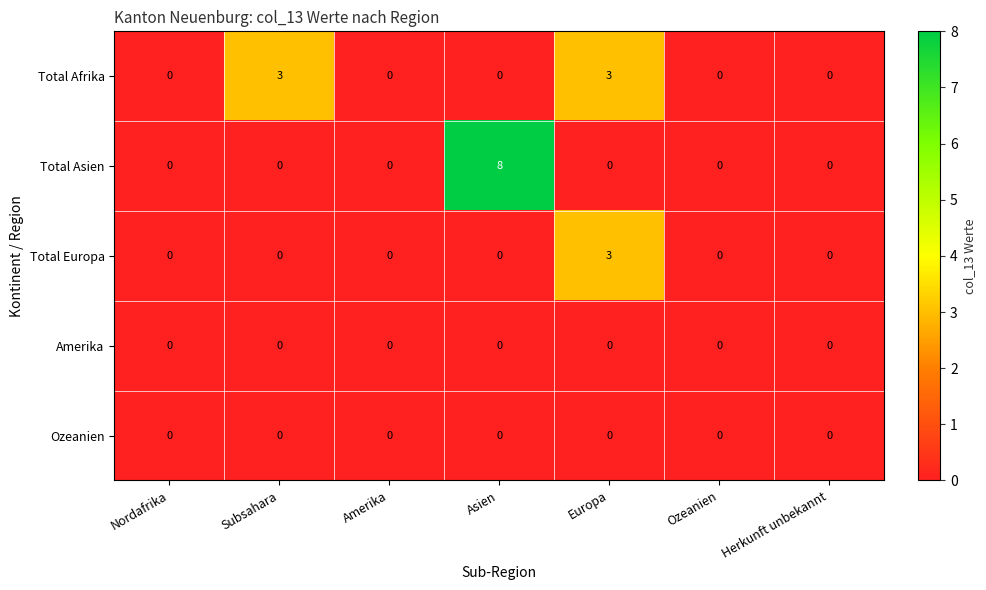

What is the greatest value displayed?

8